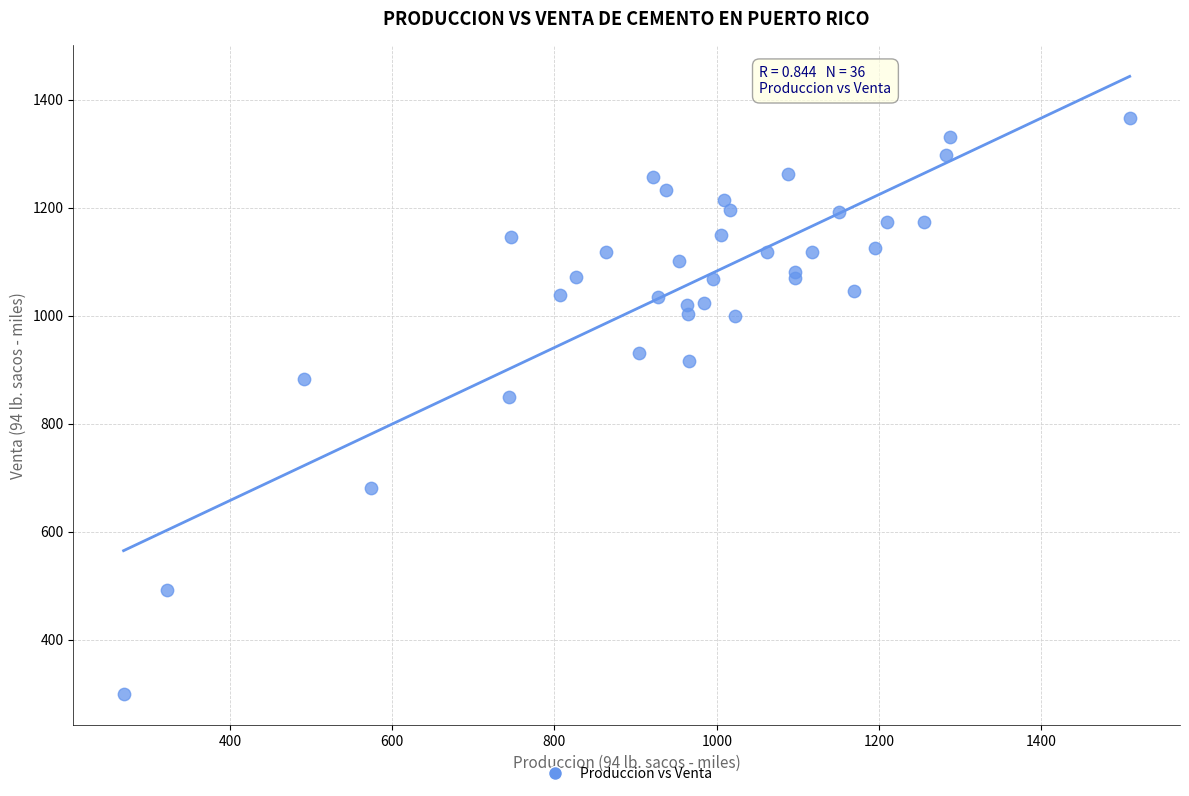

What Y value in the scatter plot is closest to 832?

848.7